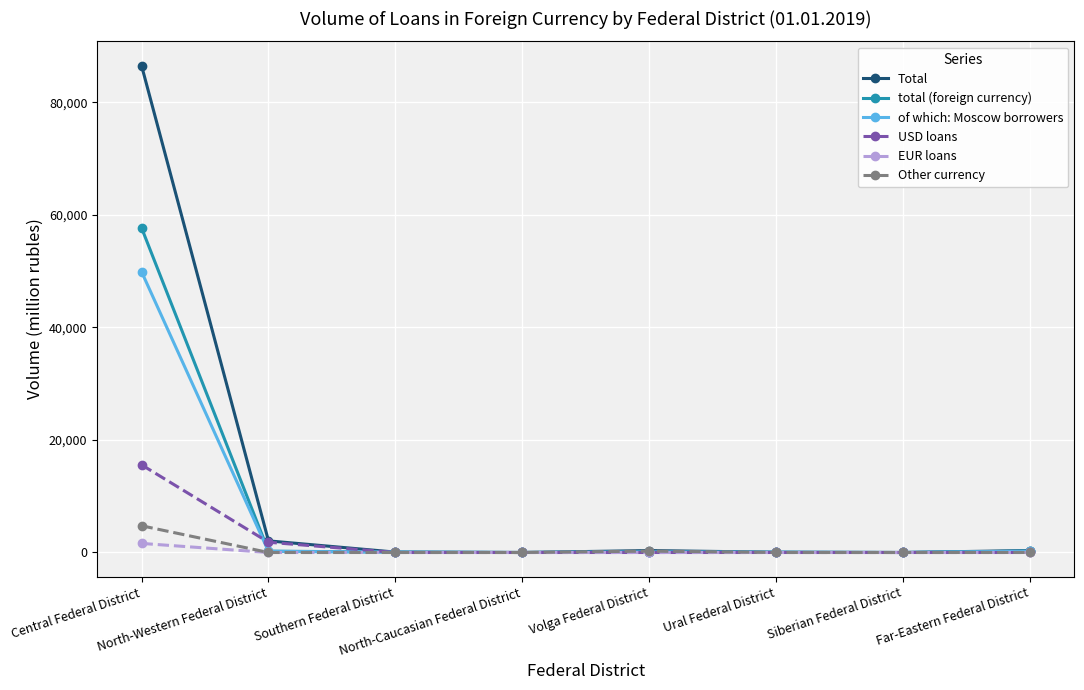

Which series has the largest total across all categories?

Total